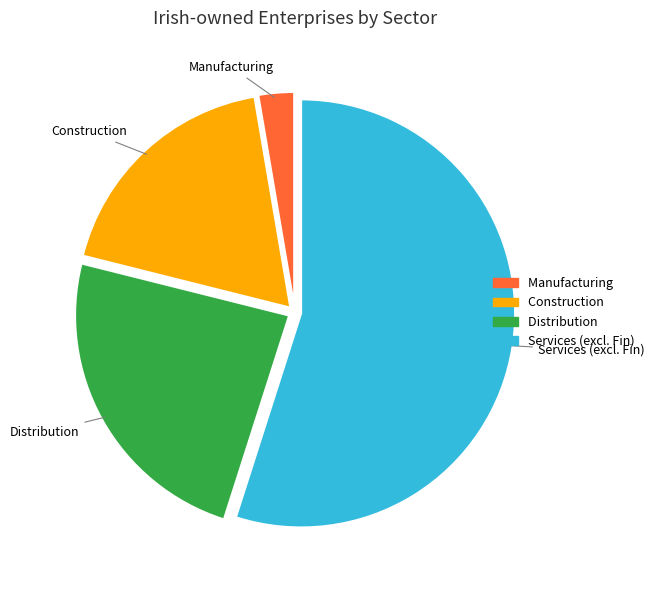

Is it true that Distribution is 17% of the pie?

False